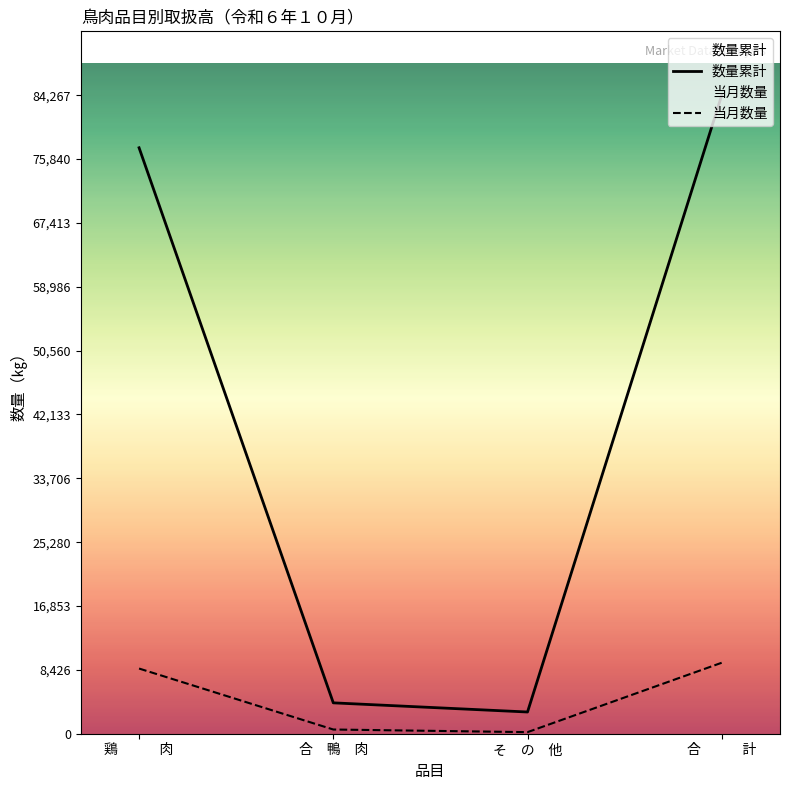

Is the value of 数量累計 at 合　鴨　肉 greater than the value of 当月数量 at 合　　　計?

No